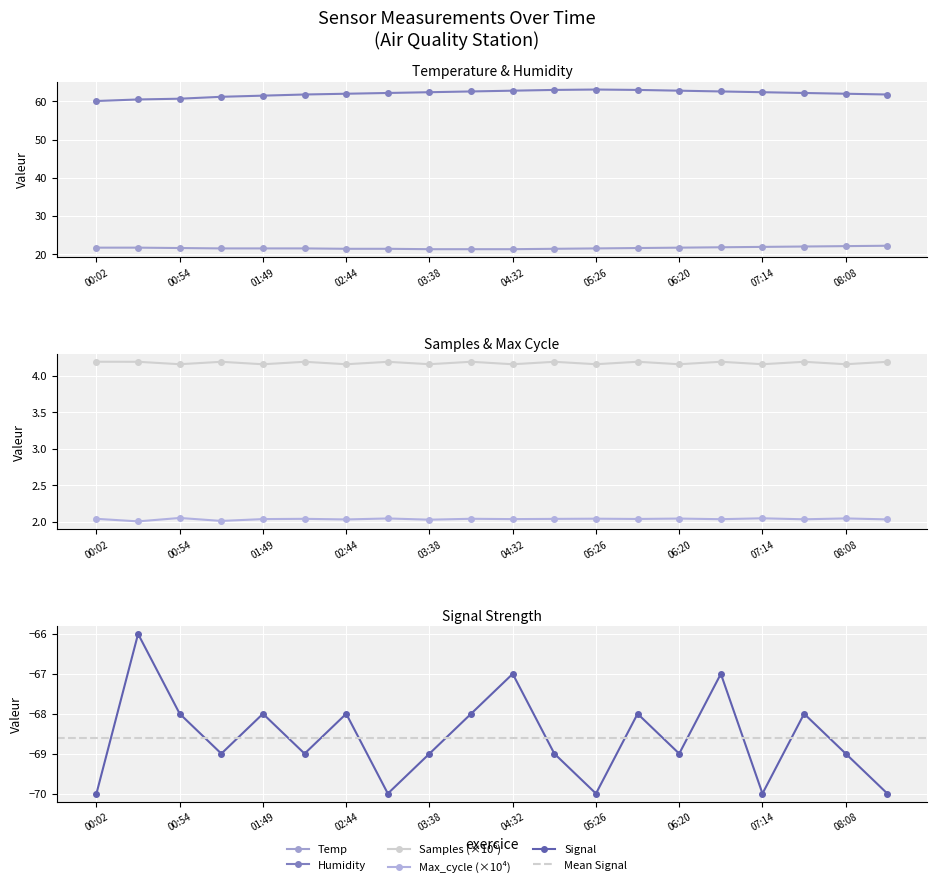

Which series has the largest range (max minus min)?

Signal